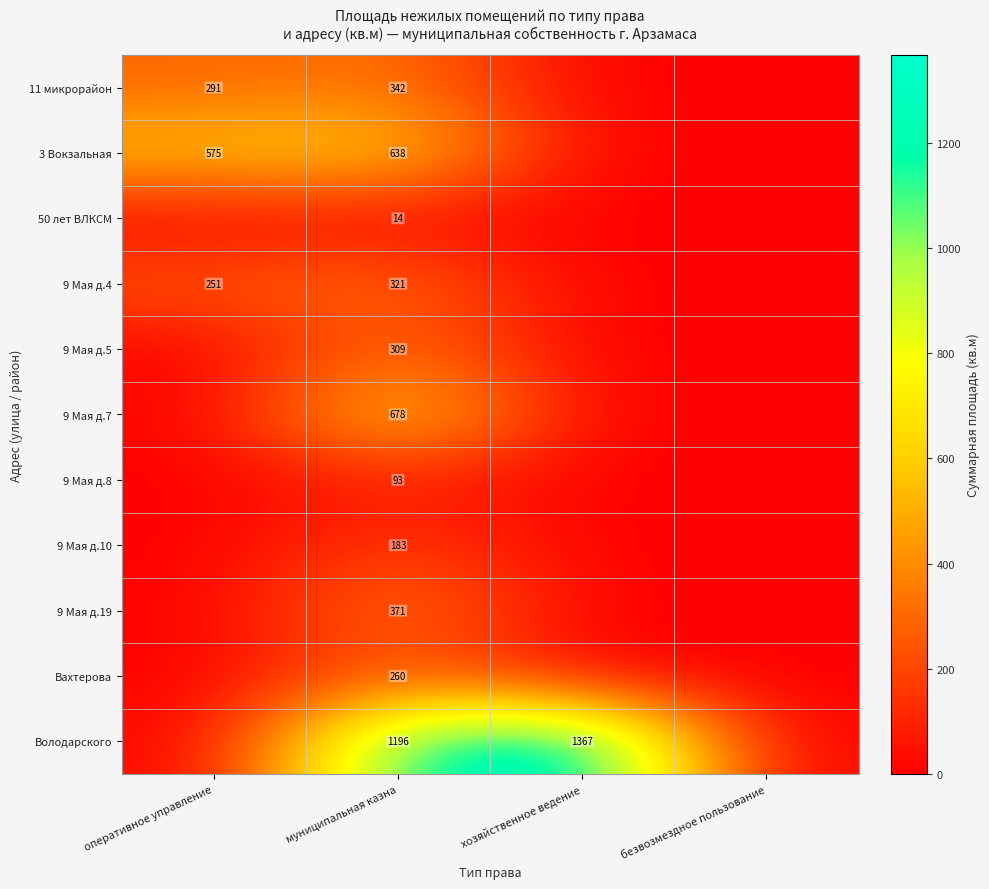

Is it true that 11 микрорайон equals 291 at оперативное управление?

True